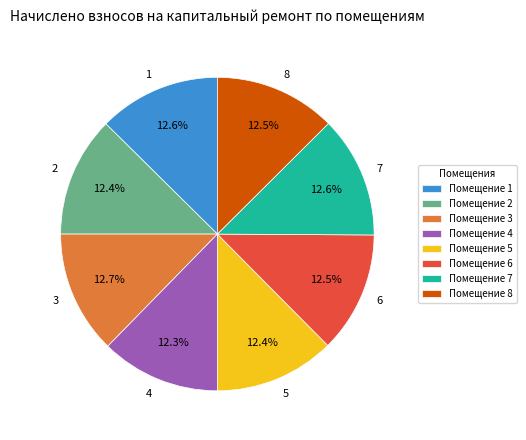

Count the number of slices in the pie.

8